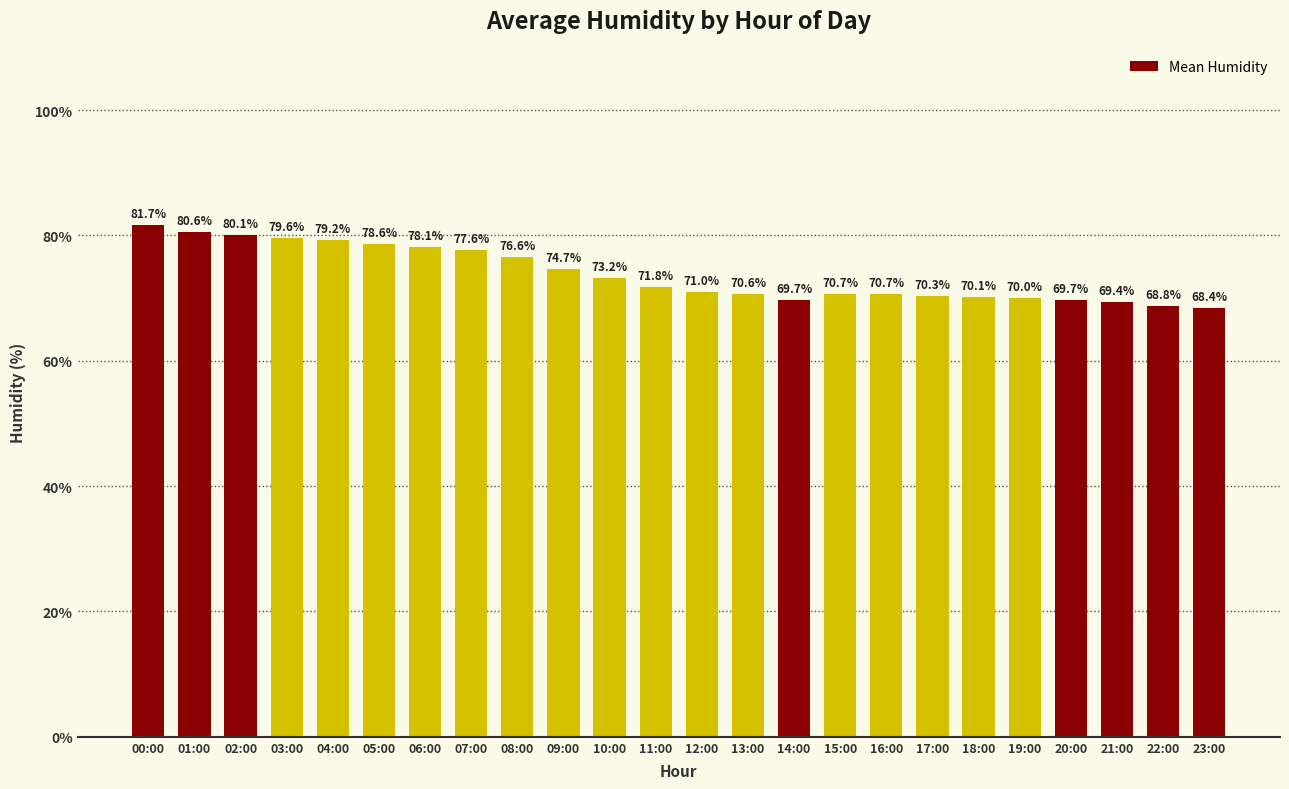

Which label corresponds to the largest value in the chart?

00:00